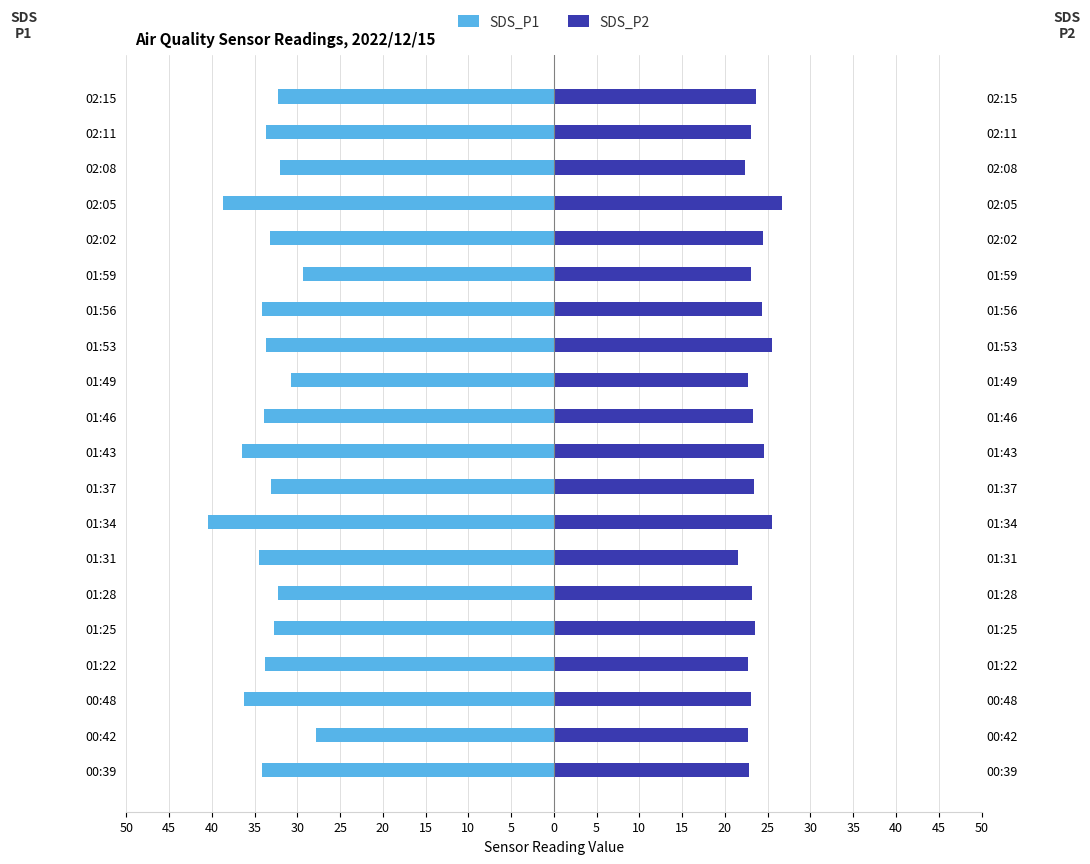

How many values in the SDS_P2 series exceed 23?

12